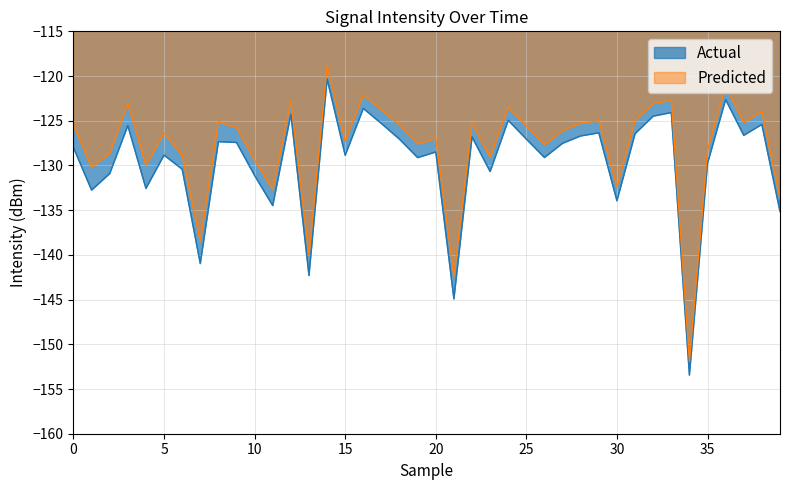

Which category has the highest value in the Predicted series?

14